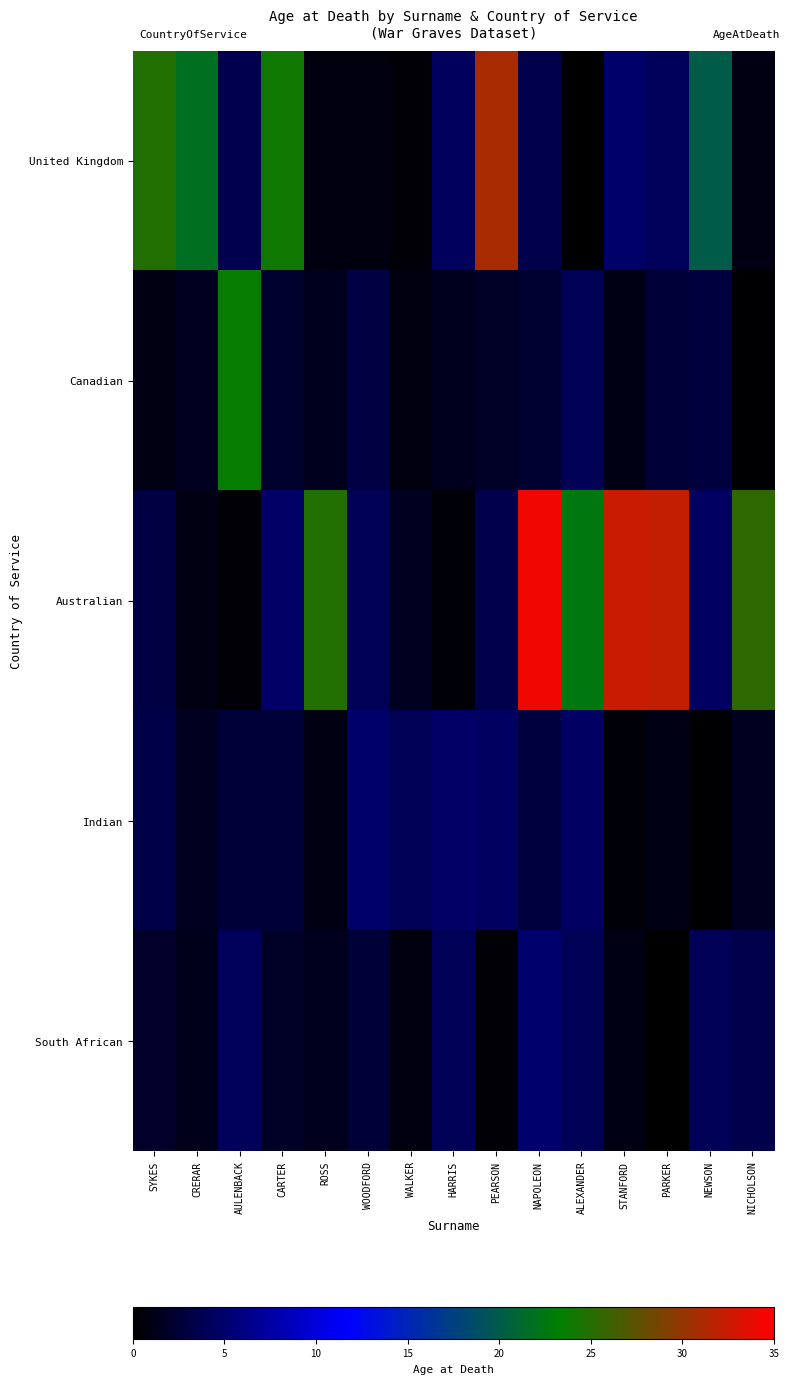

Which has a higher value, PARKER or NAPOLEON?

PARKER